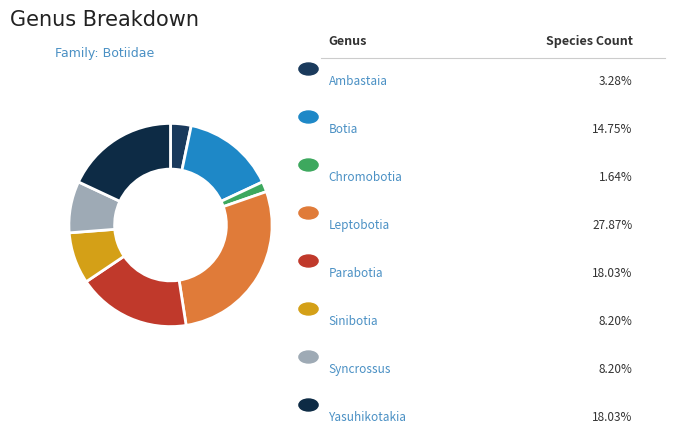

Rank the categories by value from lowest to highest.

Chromobotia, Ambastaia, Sinibotia, Syncrossus, Botia, Parabotia, Yasuhikotakia, Leptobotia